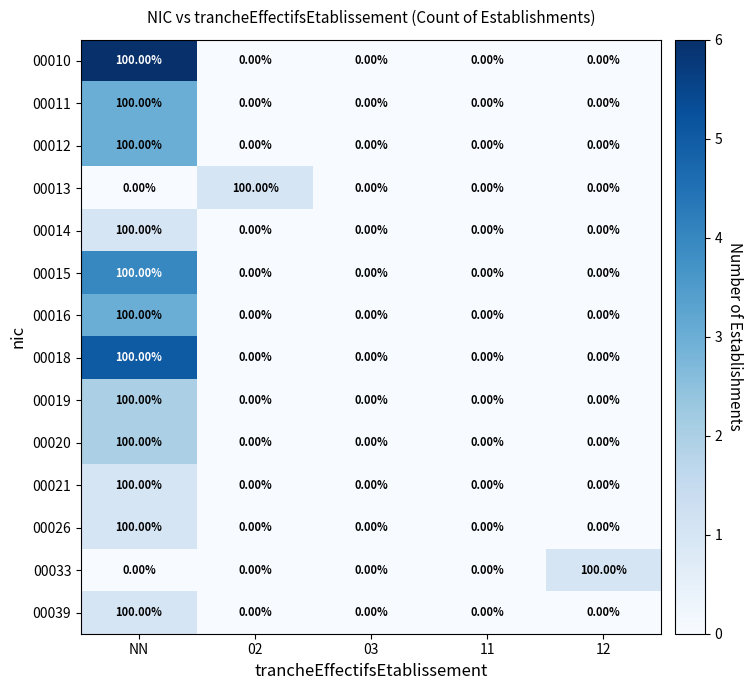

How many values in the 00011 series exceed 0?

1